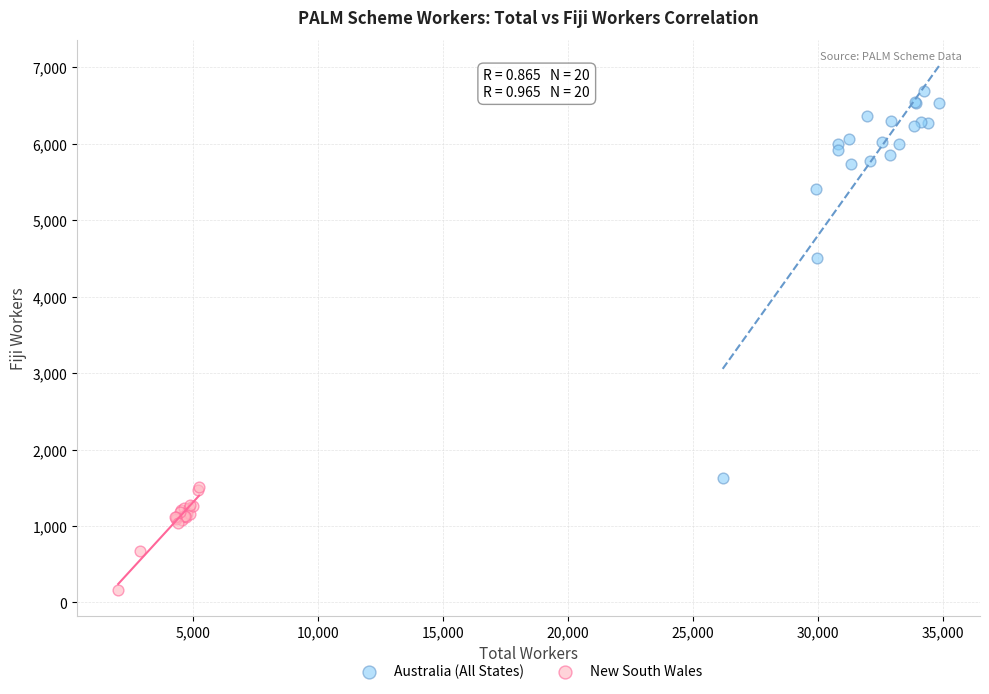

Which series contains the lowest Y value?

New South Wales